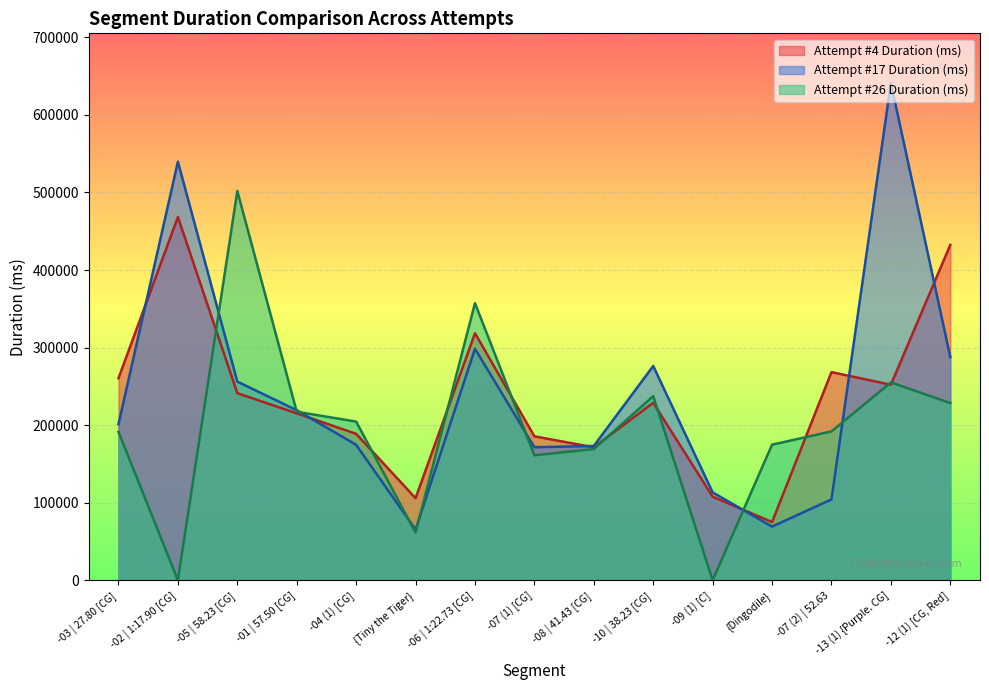

Which label corresponds to the smallest value in the chart?

-02 | 1:17.90 [CG]